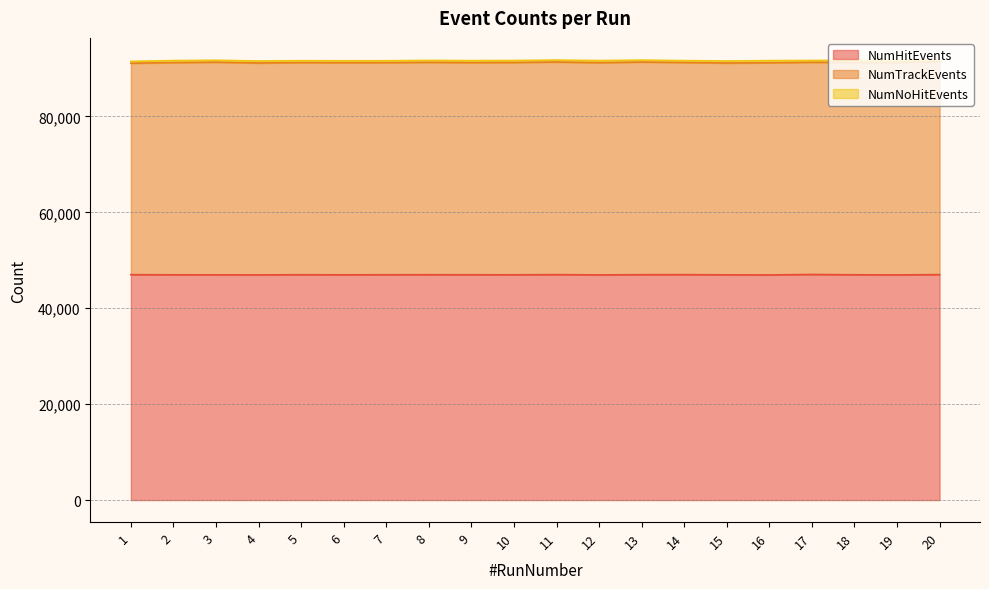

Between 9 and 18, which series saw the biggest shift?

NumTrackEvents